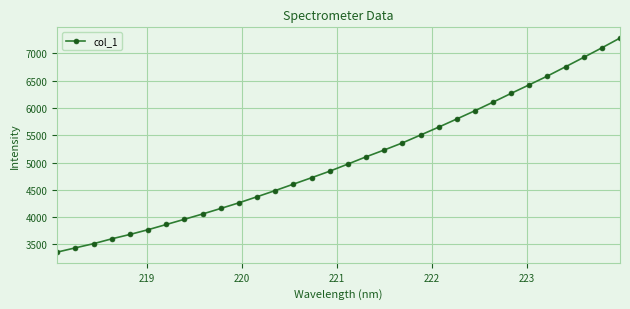

Reading left to right, what are all the values shown in this chart?

3360.0	3438.2	3514.6	3603.2	3683.5	3770.8	3865.8	3961.7	4058.6	4160.0	4263.3	4374.8	4488.0	4605.5	4723.3	4842.8	4973.4	5106.0	5231.1	5360.6	5504.7	5649.8	5799.6	5950.5	6108.2	6269.3	6426.8	6586.9	6757.1	6929.2	7103.3	7282.9